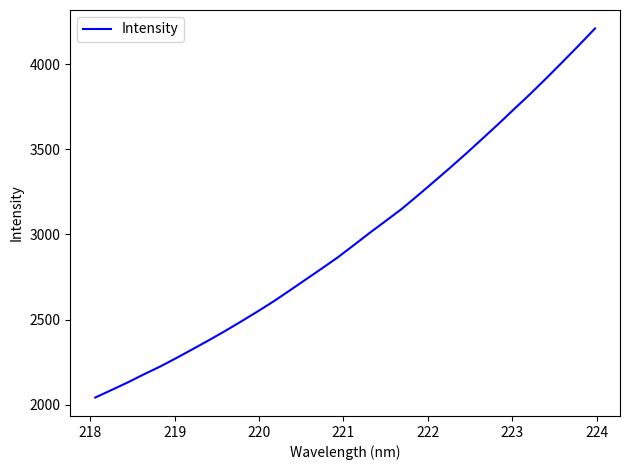

What is the difference between the maximum and minimum values?

2165.6